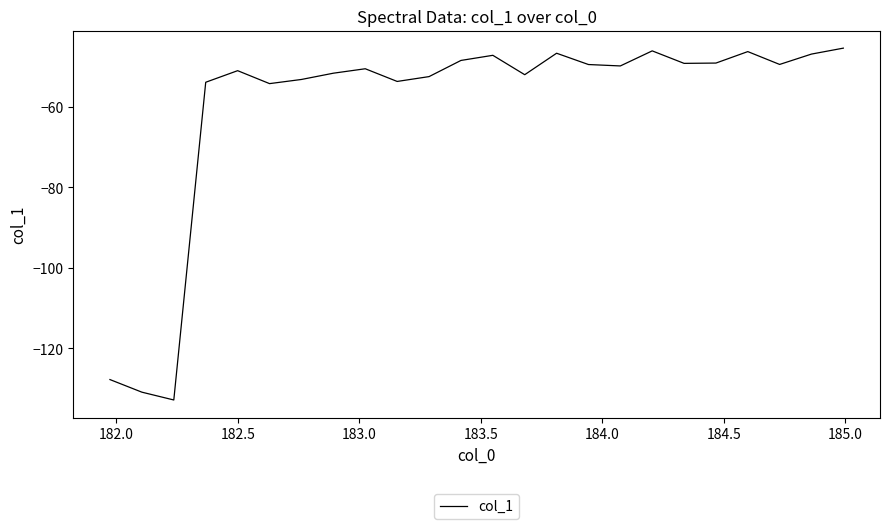

What is the difference between the maximum and minimum values?

87.4